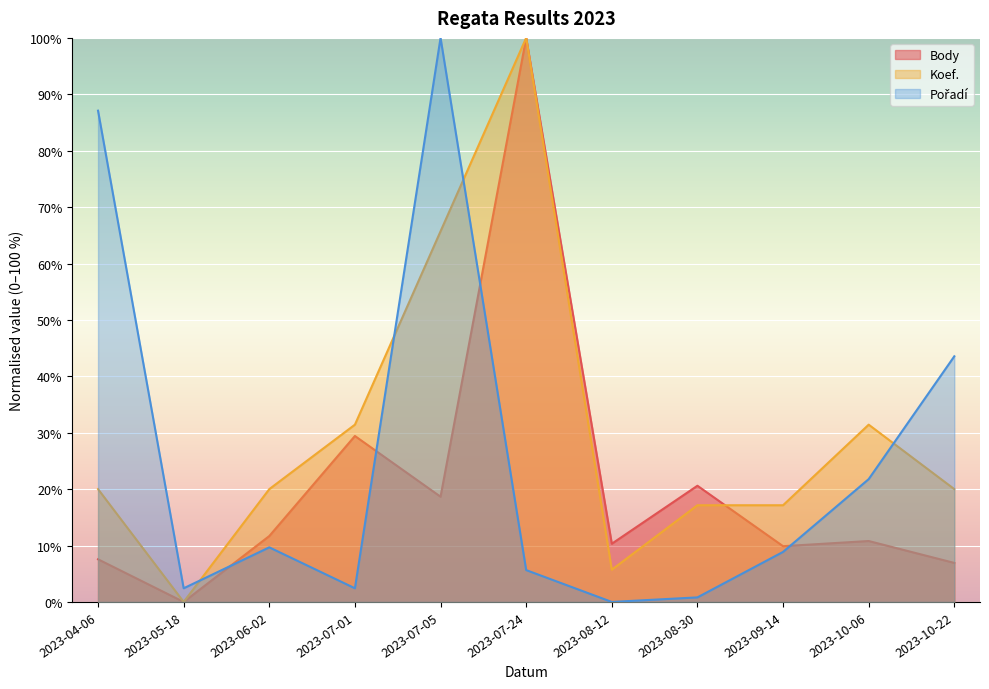

List the labels in order of Pořadí value, largest first.

2023-07-05, 2023-04-06, 2023-10-22, 2023-10-06, 2023-06-02, 2023-09-14, 2023-07-24, 2023-05-18, 2023-07-01, 2023-08-30, 2023-08-12